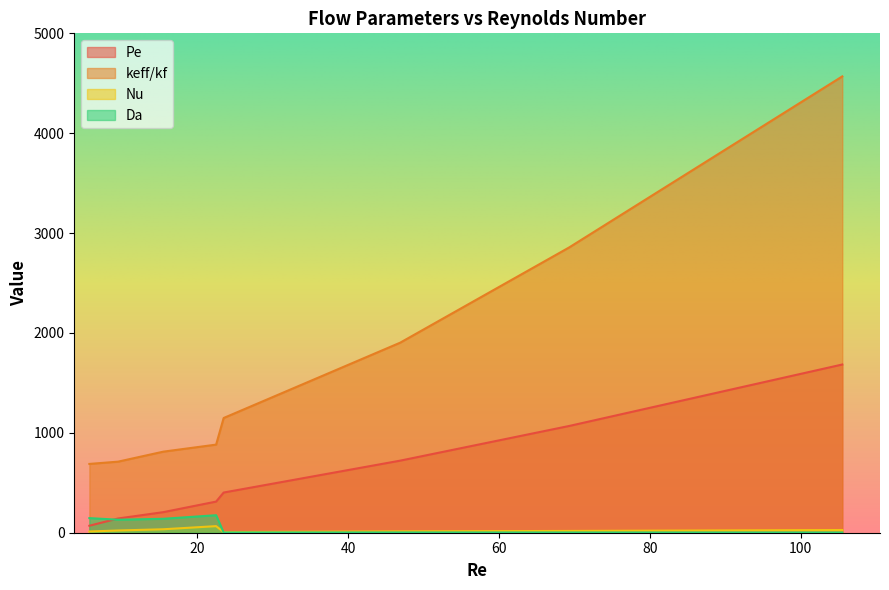

True or false: Pe and keff/kf cross at least once.

False